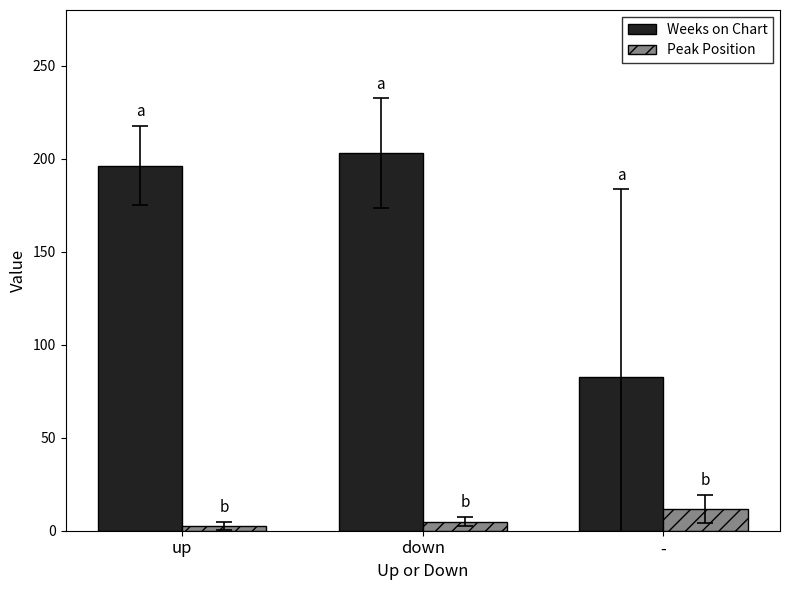

Between down and -, which series saw the biggest shift?

Weeks on Chart